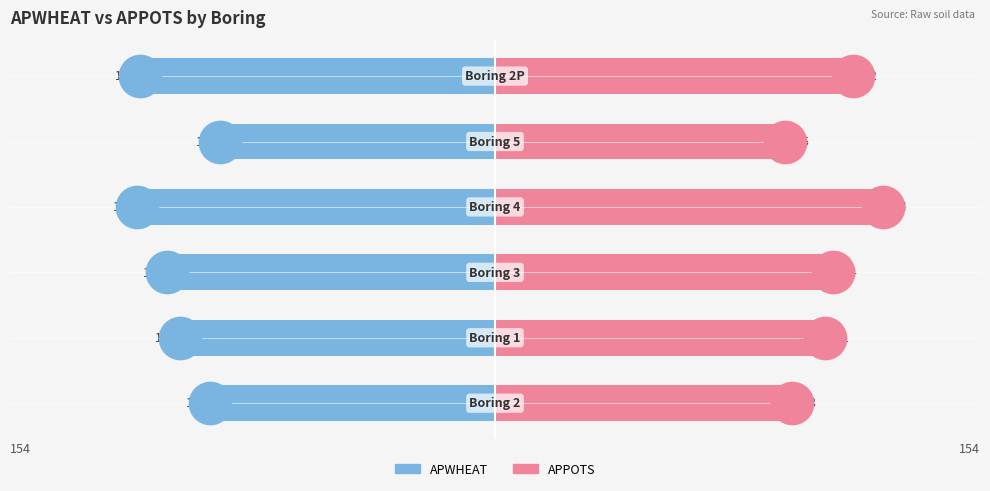

Which series contains the lowest Y value?

APWHEAT